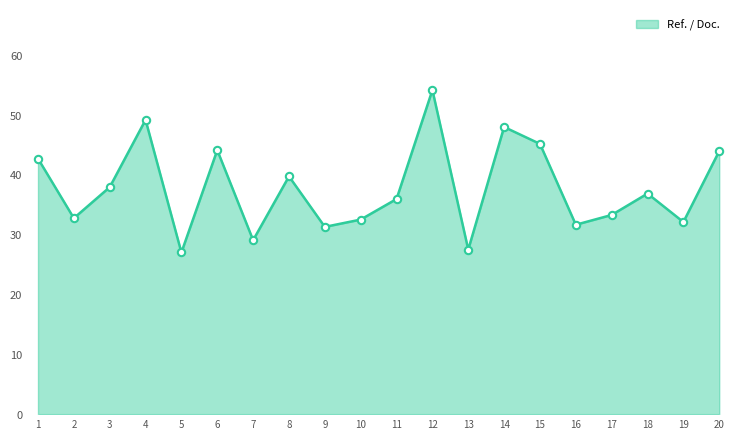

Which has a higher value, 17 or 16?

17